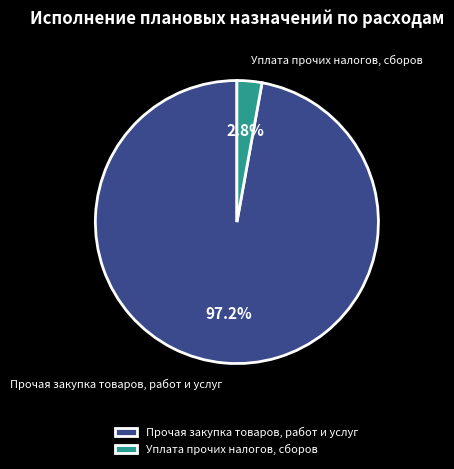

What percentage is the Уплата прочих налогов, сборов slice, to the nearest percent?

3%